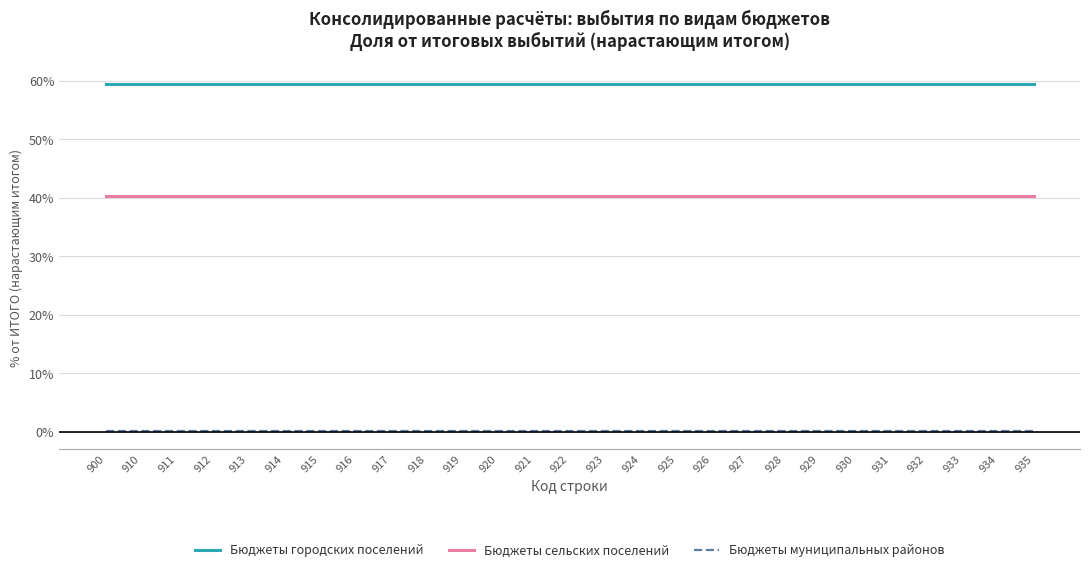

Count the number of data series in this chart.

3